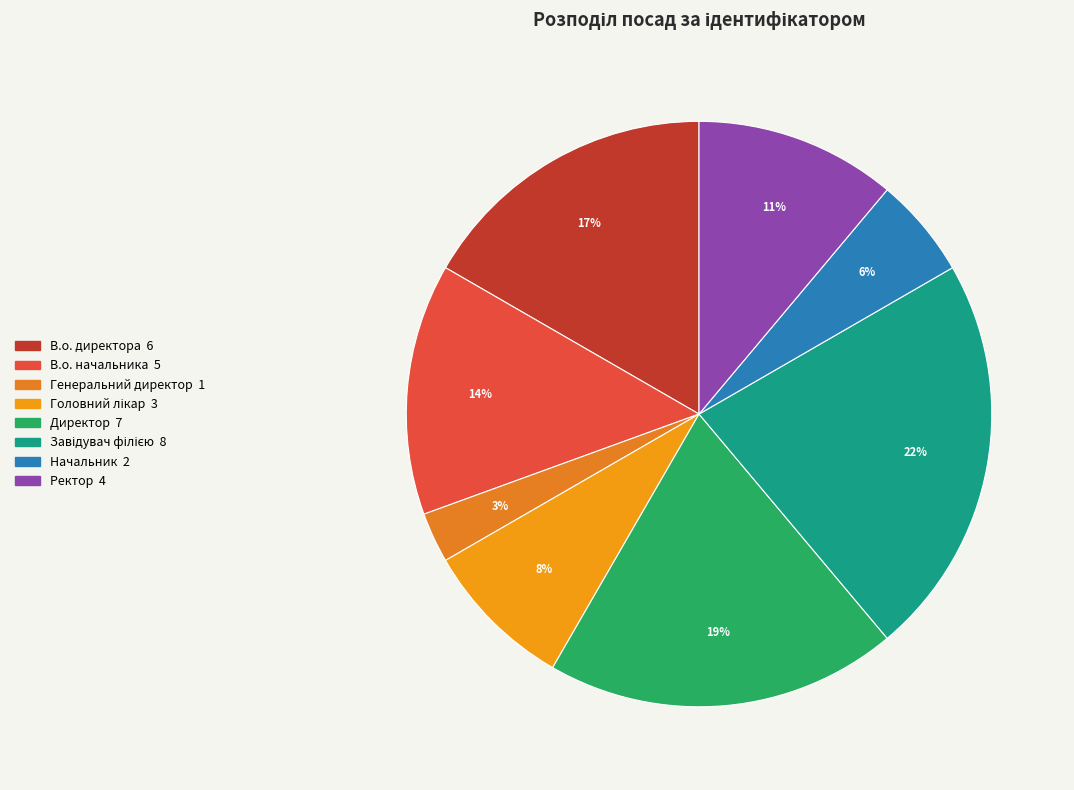

How many segments does this pie chart have?

8